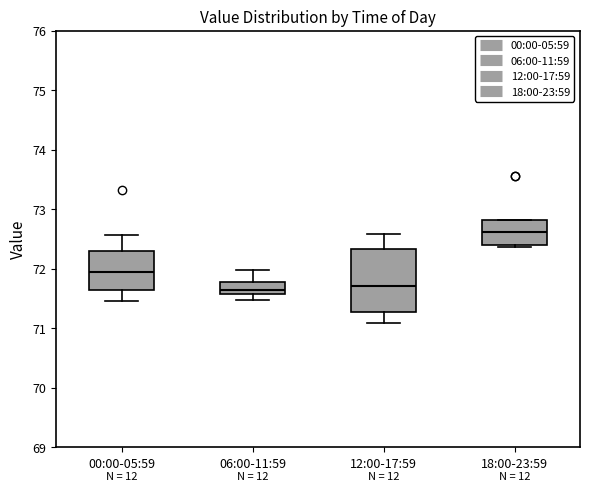

Reading left to right, transcribe this box plot: for each box, give where its median line is, the range the box spans, and where its two whiskers end, as read against the y-axis. The values are not printed on the chart, so give them approximately, as read against the axis.

00:00-05:59: median 71.9, box 71.6 to 72.3, whiskers 71.5 to 72.6
06:00-11:59: median 71.6 (just above the box's lower edge), box 71.6 to 71.8, whiskers 71.5 to 72.0
12:00-17:59: median 71.7, box 71.3 to 72.3, whiskers 71.1 to 72.6
18:00-23:59: median 72.6, box 72.4 to 72.8, whiskers 72.4 to 72.8